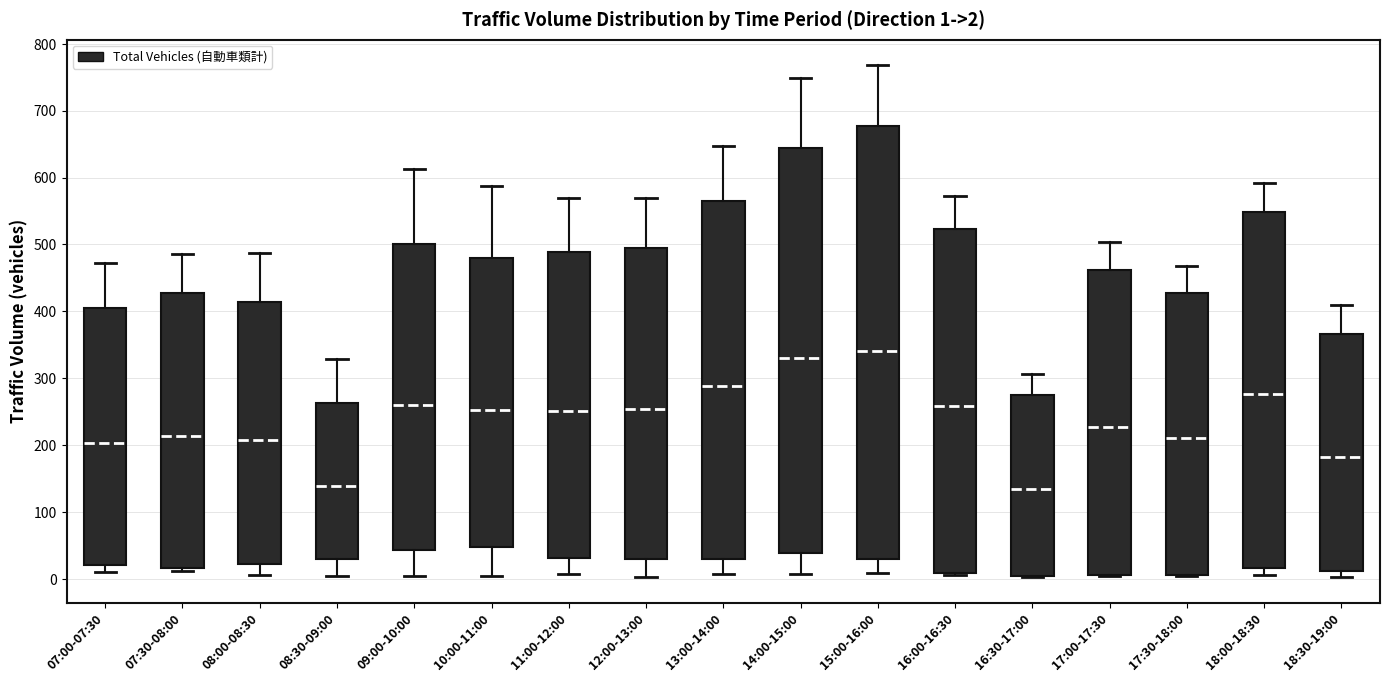

Comparing the boxes themselves (not the whiskers), which one is the tallest?

15:00-16:00